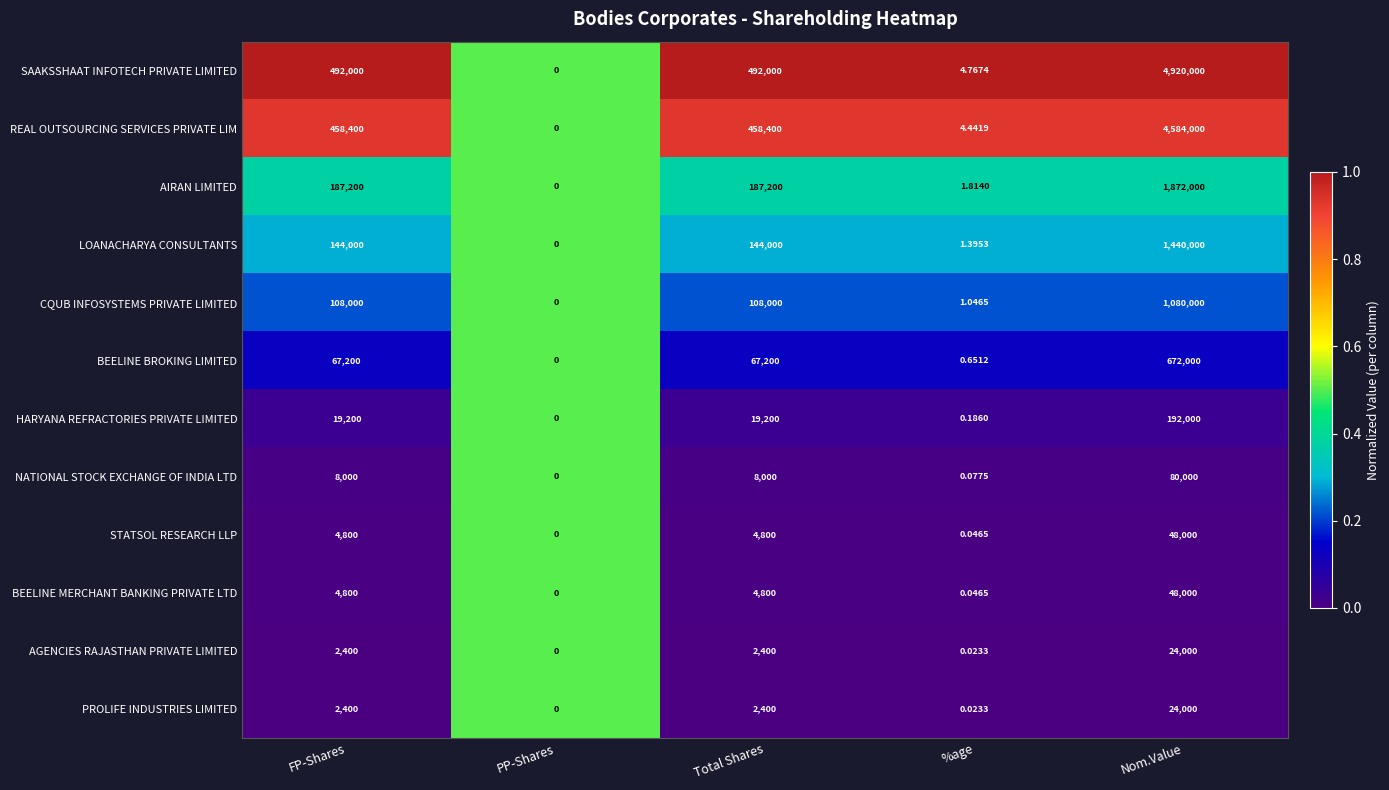

Which series has the largest total across all categories?

SAAKSSHAAT INFOTECH PRIVATE LIMITED